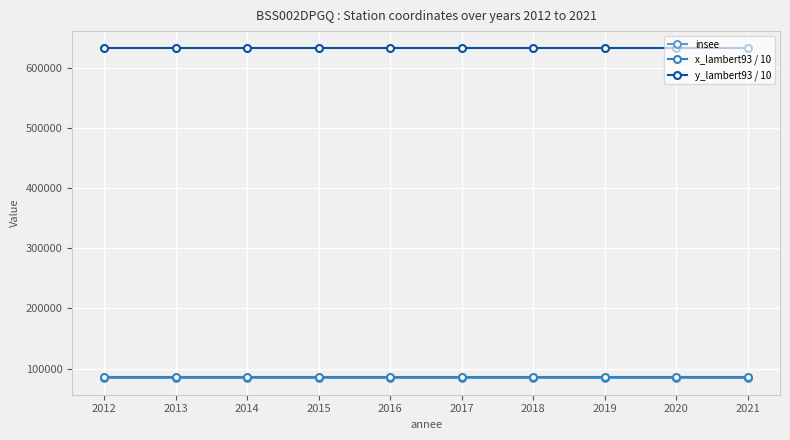

What is the value of the x_lambert93 / 10 point at the 2nd from the left?

86192.0